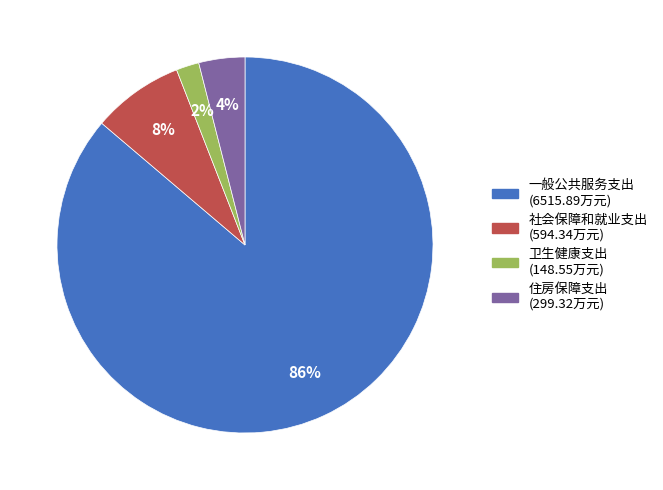

Do 一般公共服务支出 and 住房保障支出 together represent more than half of the pie?

Yes